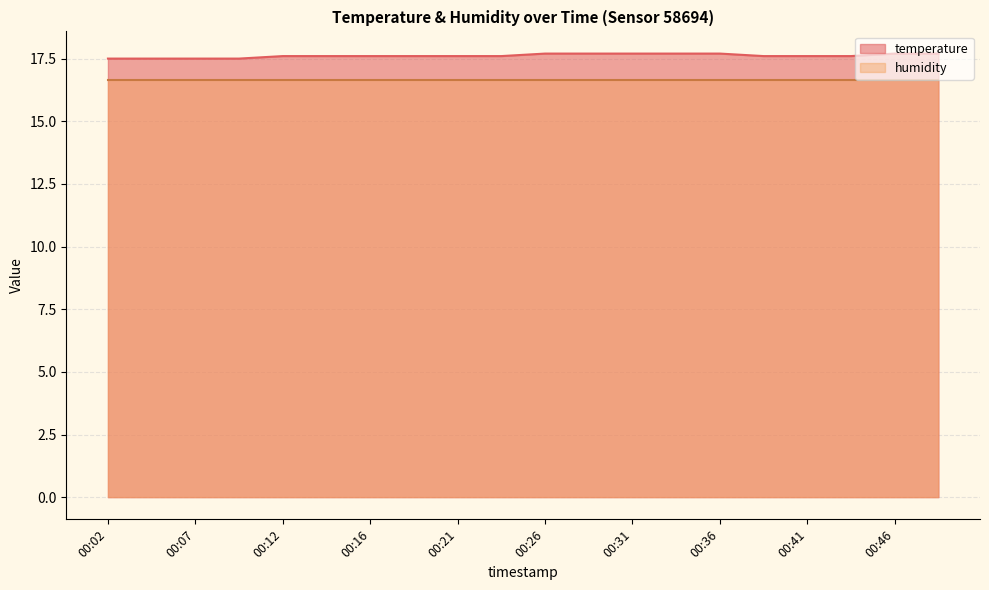

True or false: there are more than 0 points higher than both neighbors.

False